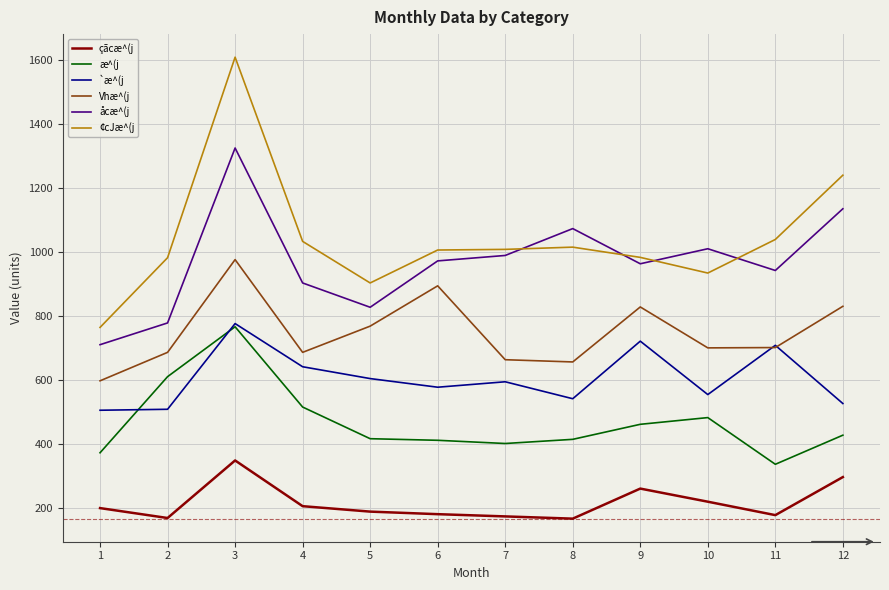

The çãcæ^(j series shows 408 at 12. True or false?

False